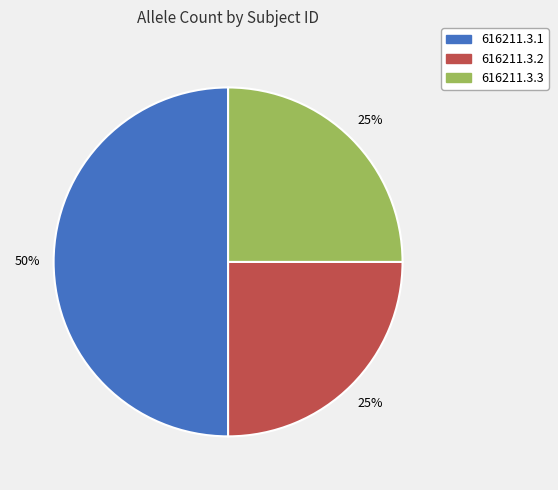

What is the ratio of the value at 616211.3.2 to the value at 616211.3.1?

0.5